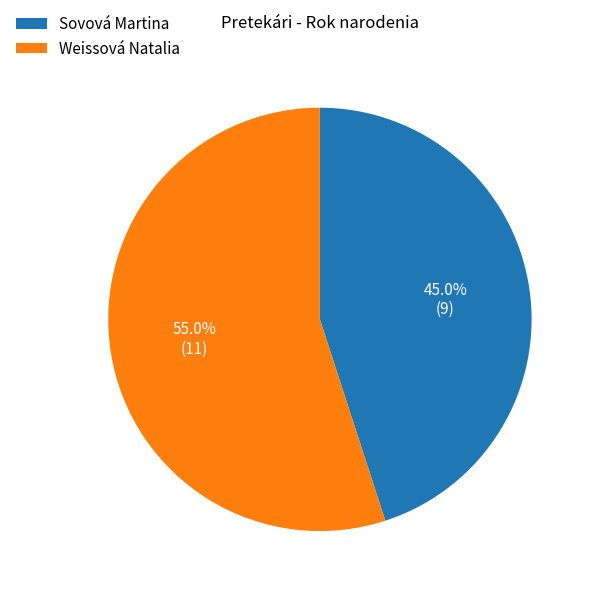

Which slice is the largest?

Weissová Natalia